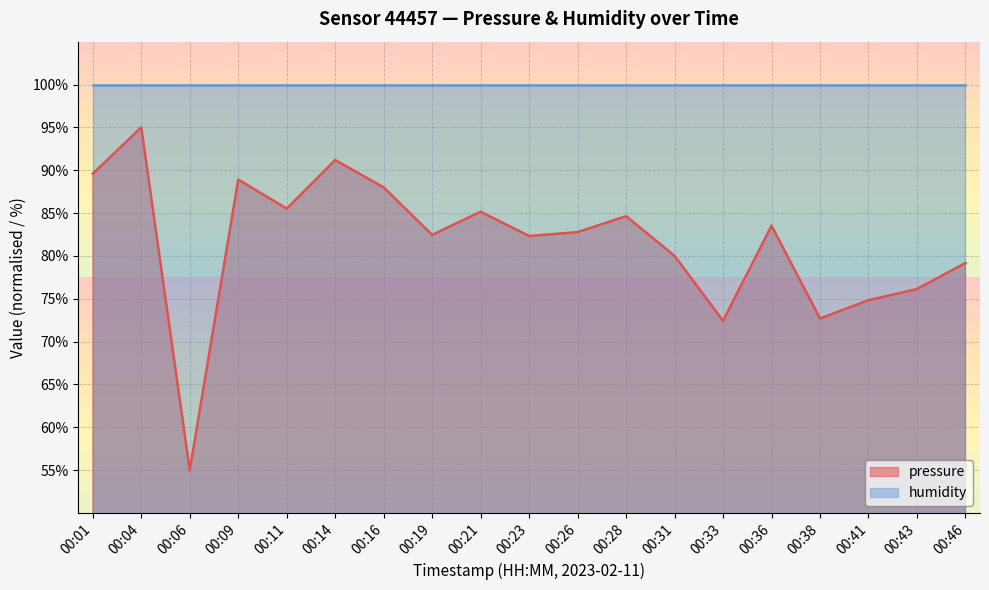

Does the chart display data point markers on the line(s)?

No